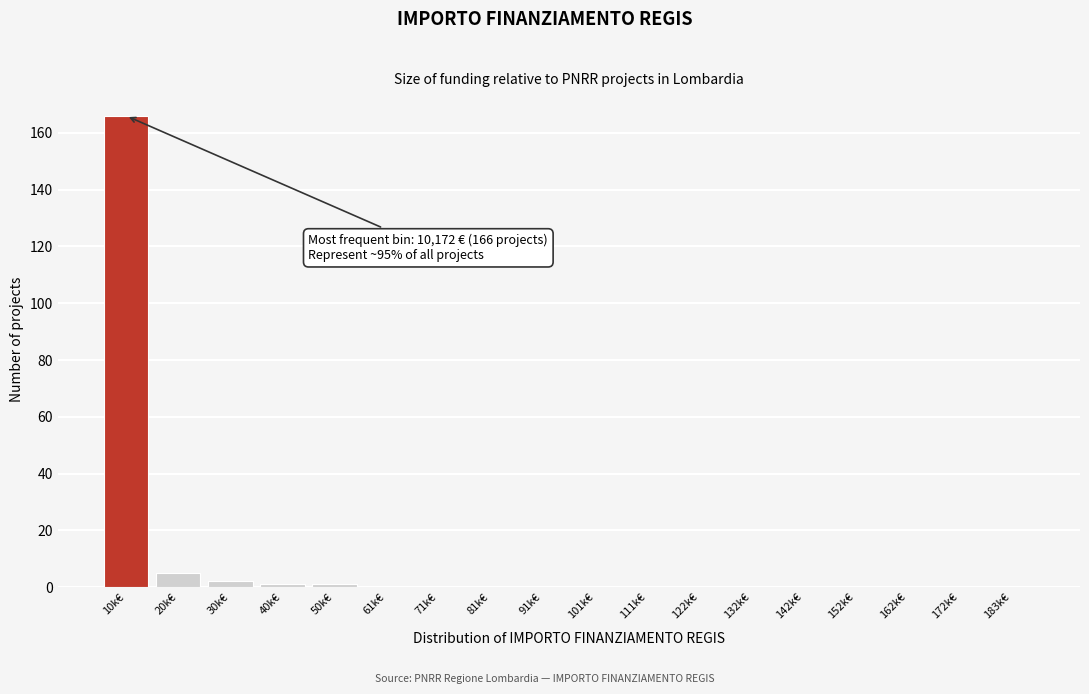

Reading left to right, transcribe all the data shown in this chart.

10k€=166	20k€=5	30k€=2	40k€=1	50k€=1	61k€=0	71k€=0	81k€=0	91k€=0	101k€=0	111k€=0	122k€=0	132k€=0	142k€=0	152k€=0	162k€=0	172k€=0	183k€=0